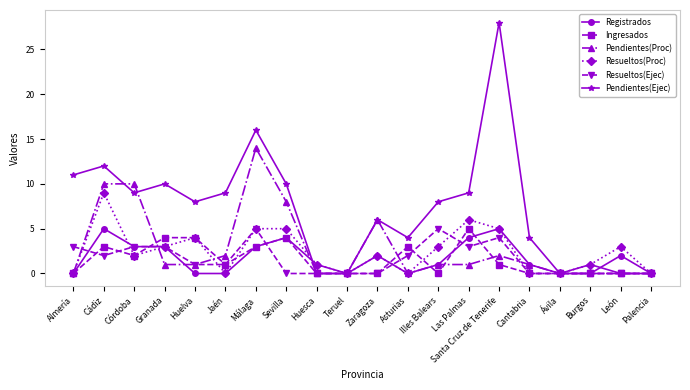

What is the difference between the maximum and minimum values in the Registrados series?

5